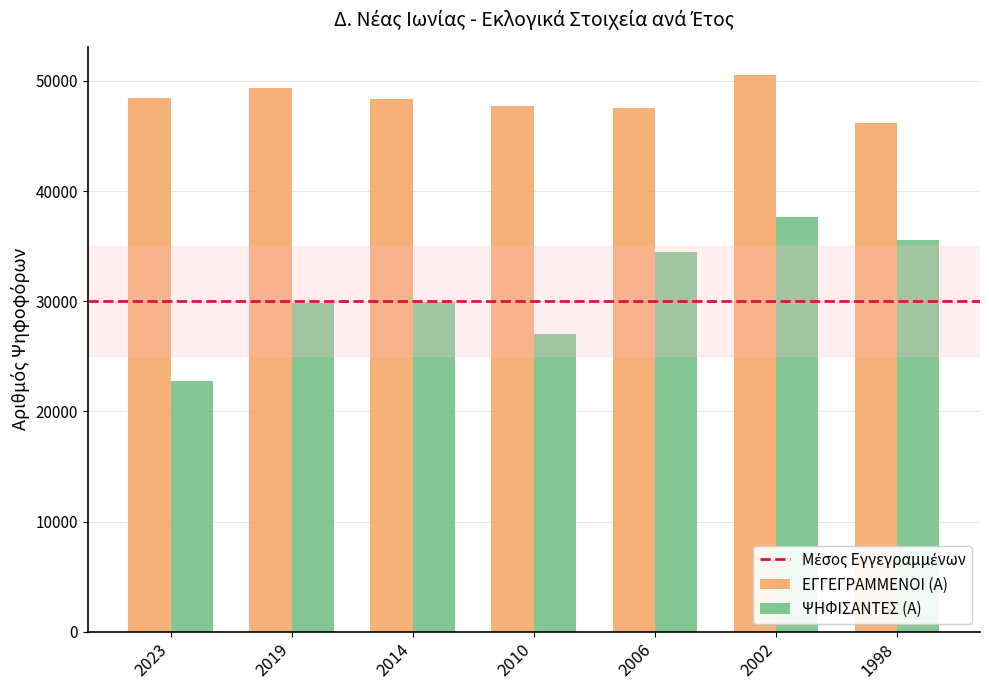

What is the difference between the maximum and second lowest values in the ΨΗΦΙΣΑΝΤΕΣ (Α) series?

10597